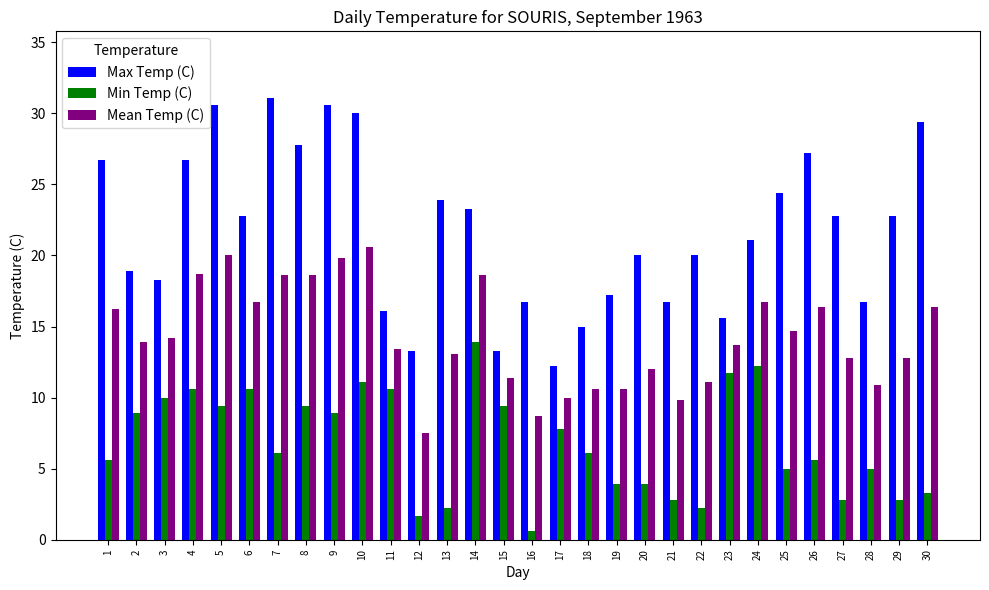

How many bars are there in total?

90